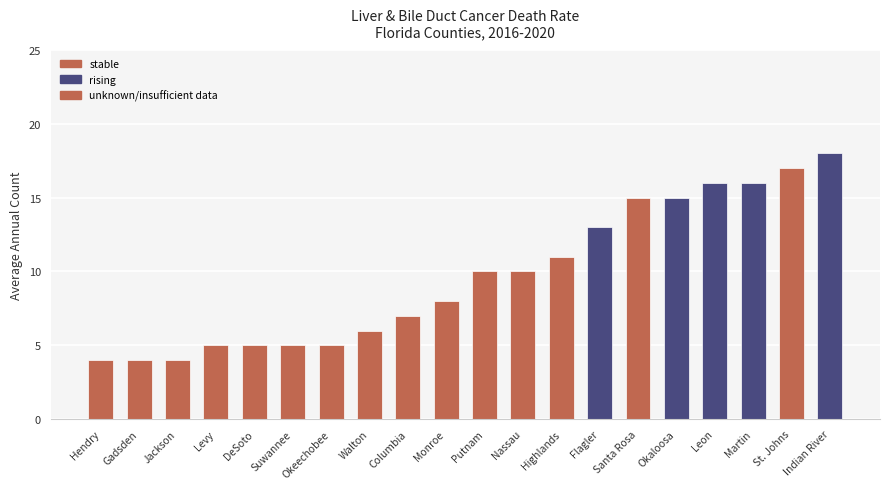

What is the difference between the second highest and second lowest values?

13